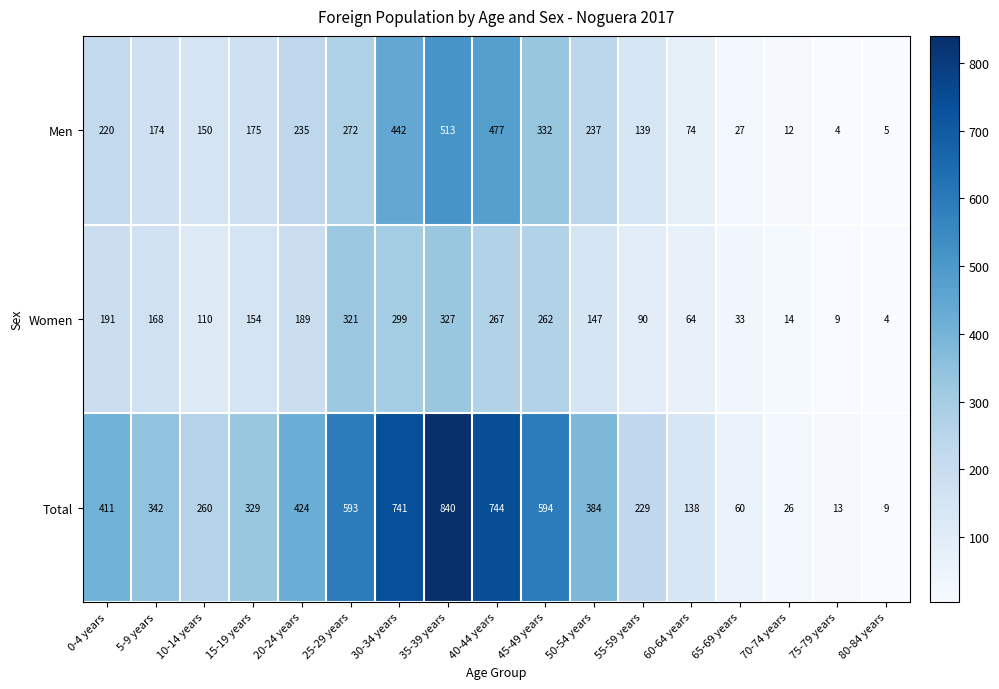

Which series changed the most between 20-24 years and 65-69 years?

Total